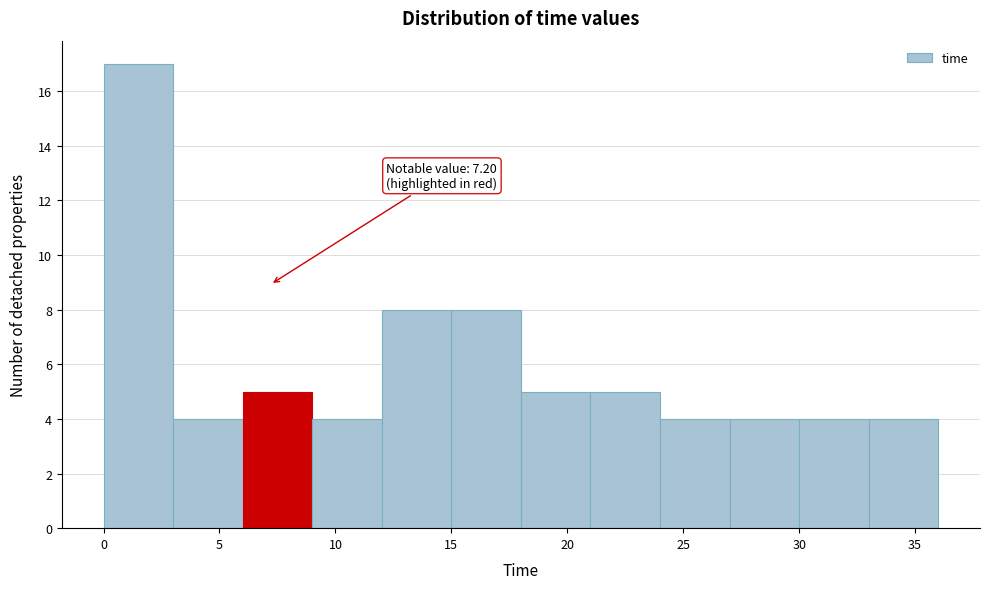

Which range on the x-axis has the tallest bar?

0 to 3